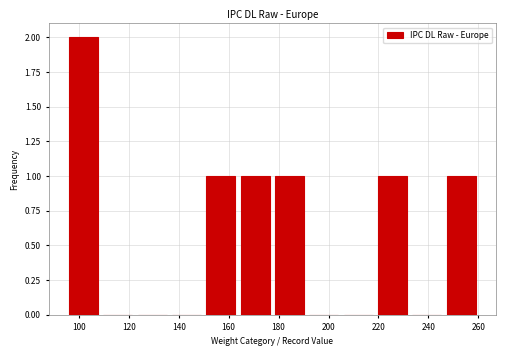

What is the height of the bar covering 150 to 164 on the x-axis? Neither the bar edges nor the heights are printed on the chart, so give them approximately, as read against the axes.

1